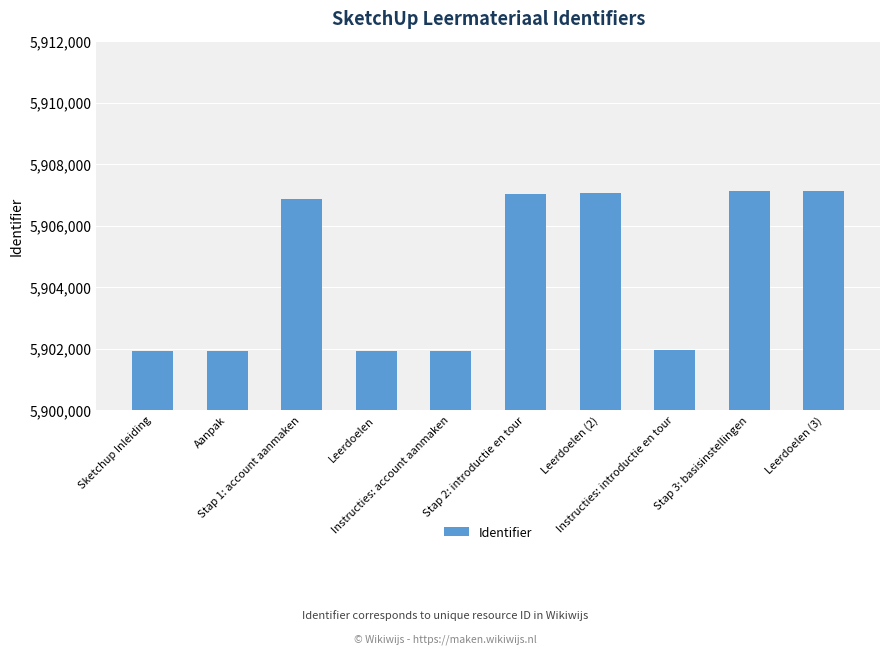

What is the value of the 7th bar from the left?

5907051